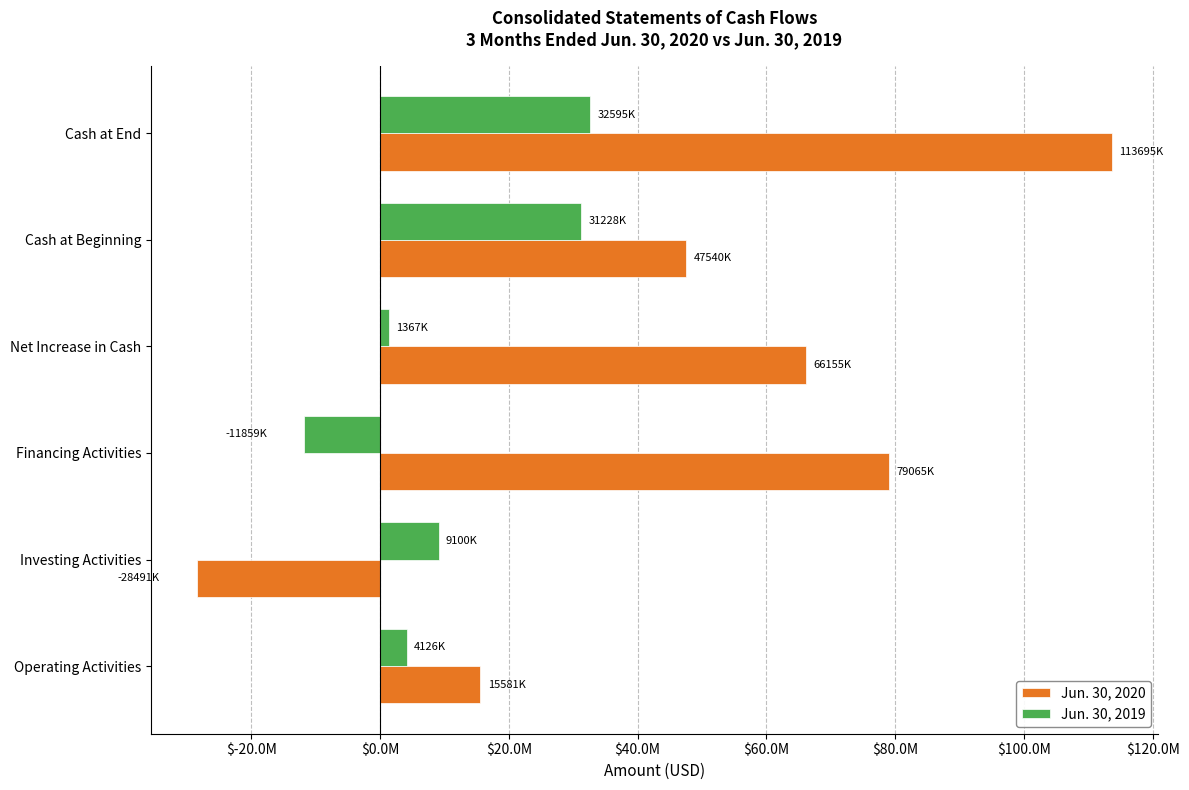

What are all the series names shown in the legend?

Jun. 30, 2020, Jun. 30, 2019